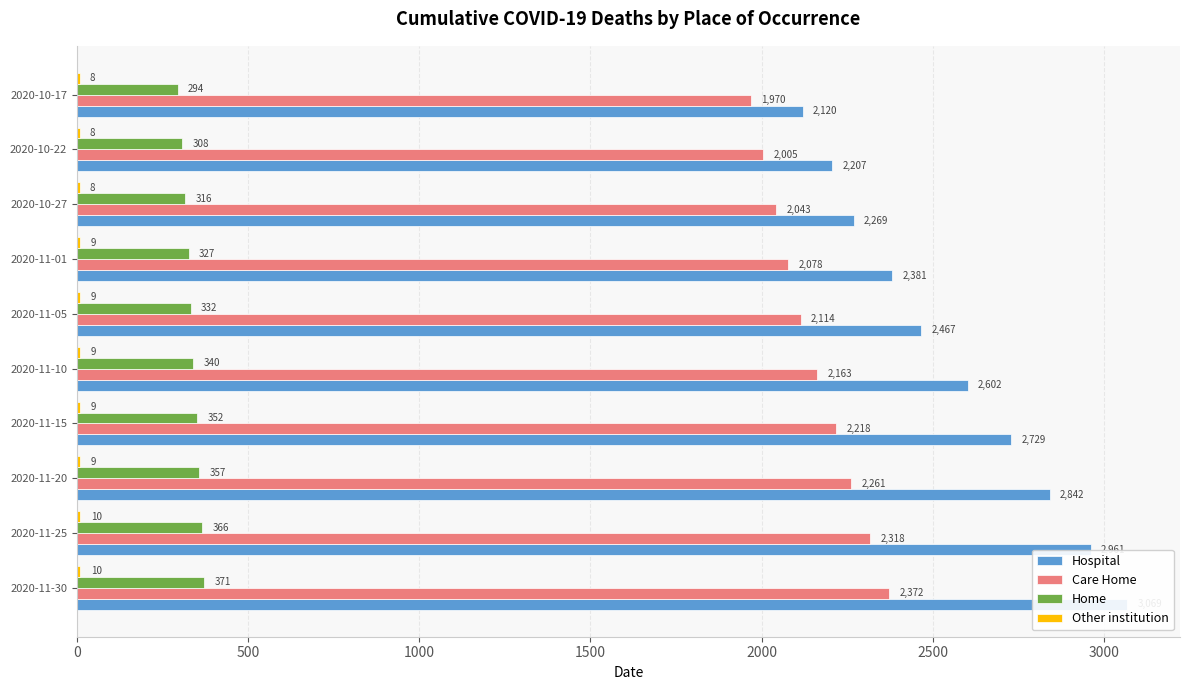

What is the sum of all Care Home values?

21542